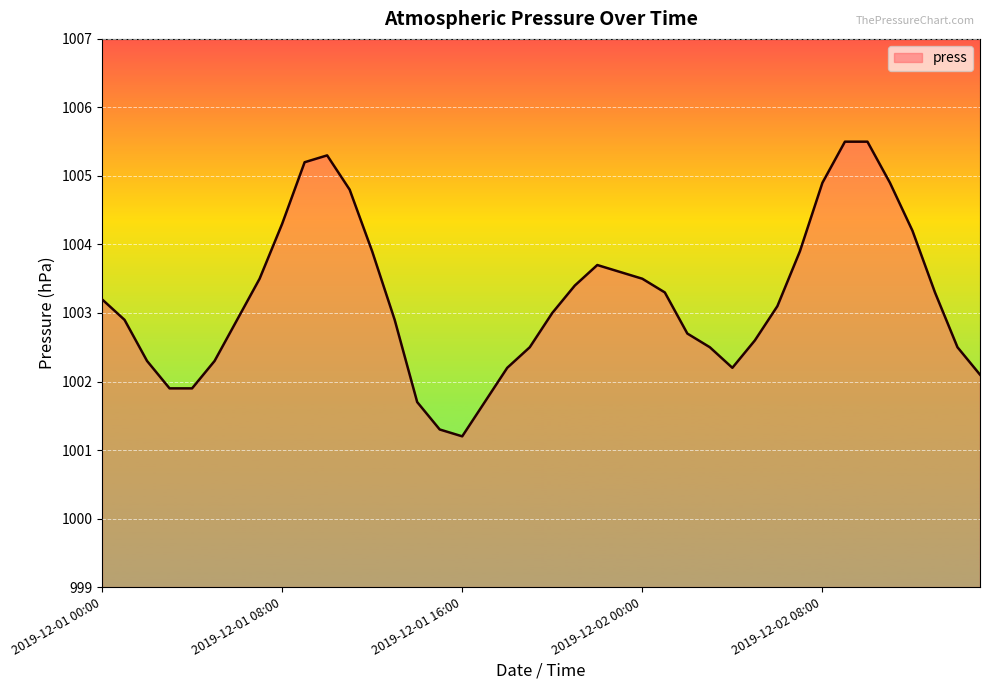

What is the difference between the maximum and minimum values?

4.3